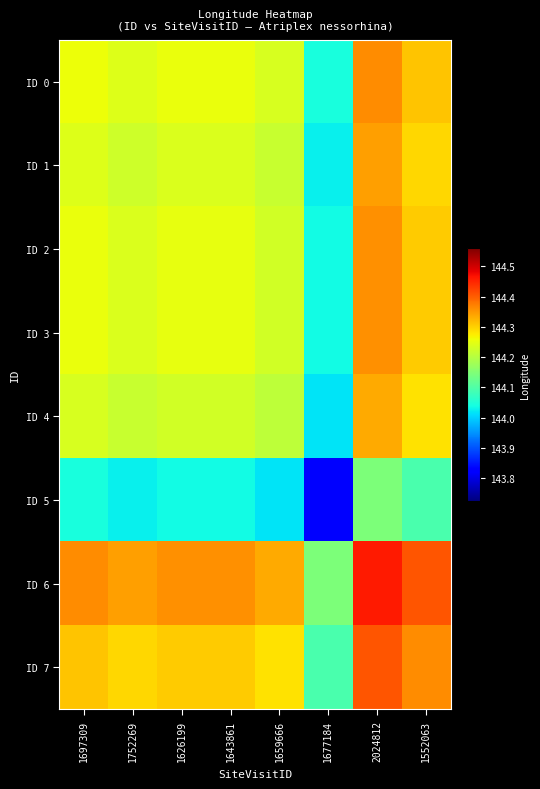

At which category is the sum across all series the highest?

2024812